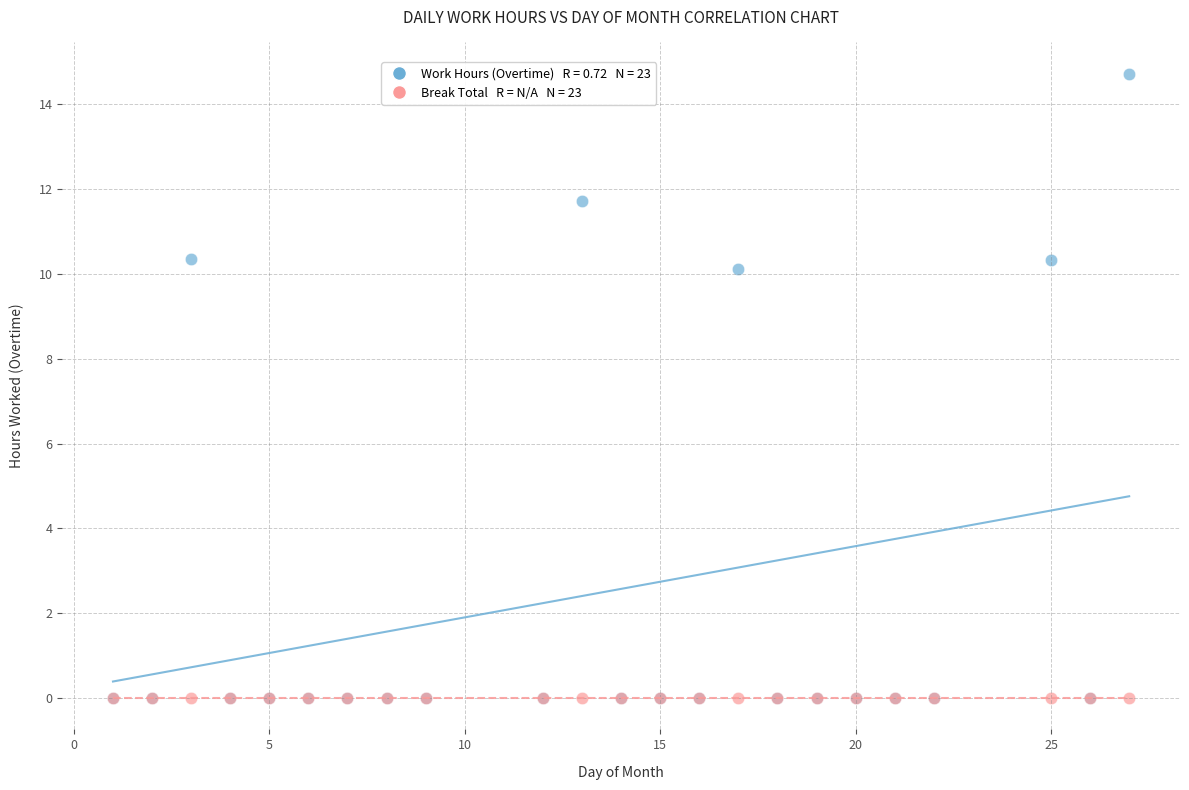

Across all series, what Y value is closest to 7?

10.1